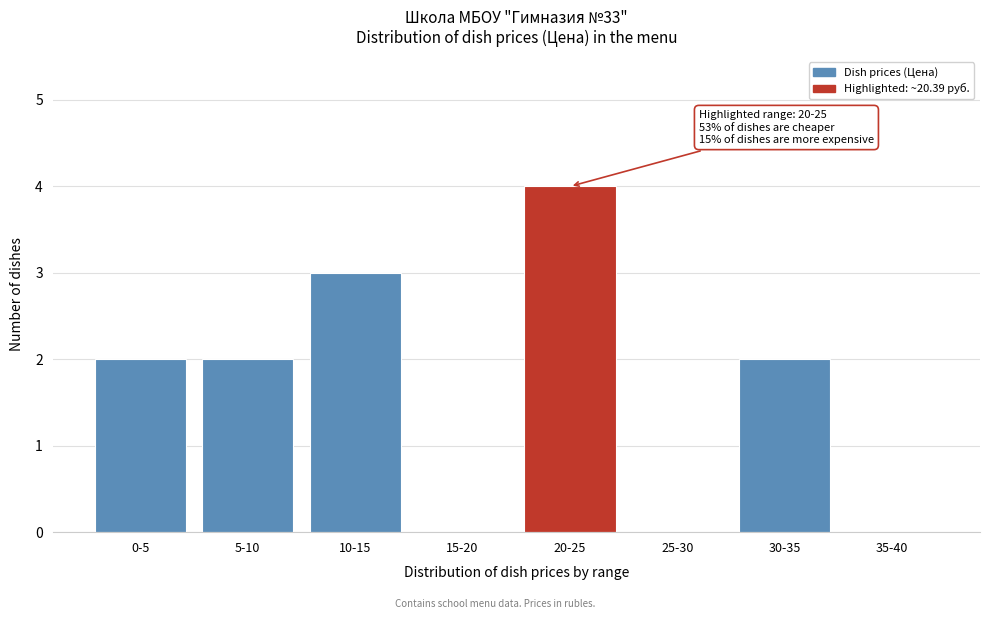

Reading left to right, list all the values displayed in this chart.

0-5=2	5-10=2	10-15=3	15-20=0	20-25=4	25-30=0	30-35=2	35-40=0